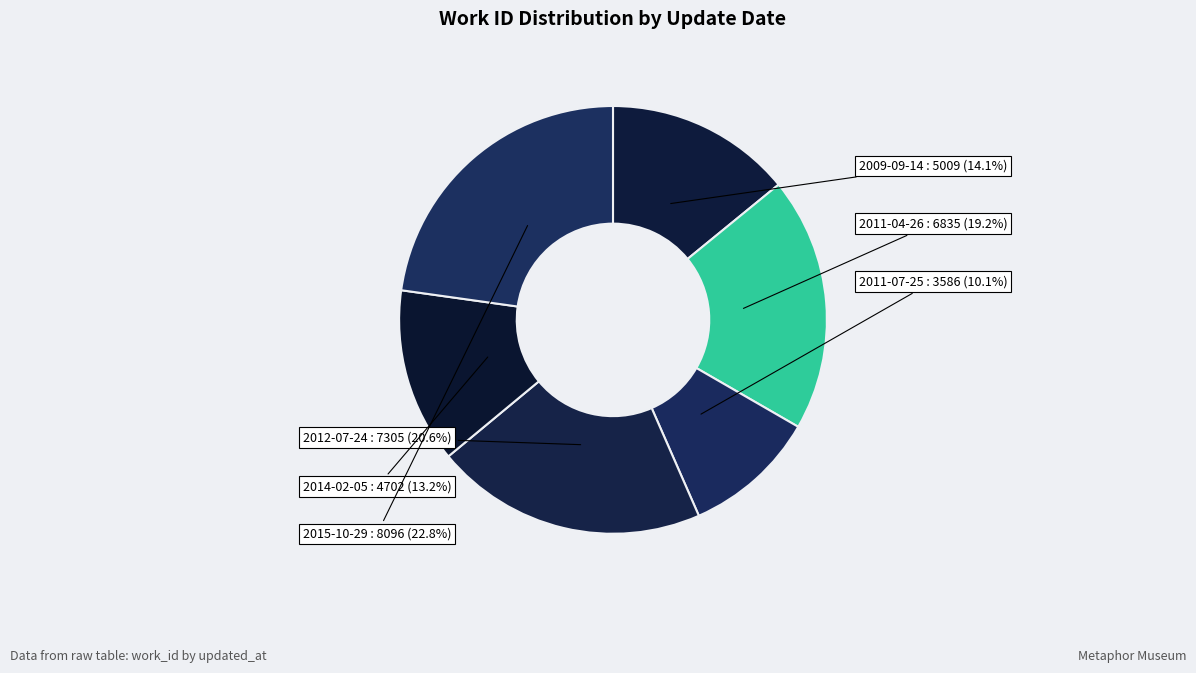

What percentage is the 2014-02-05 slice, to the nearest percent?

13%